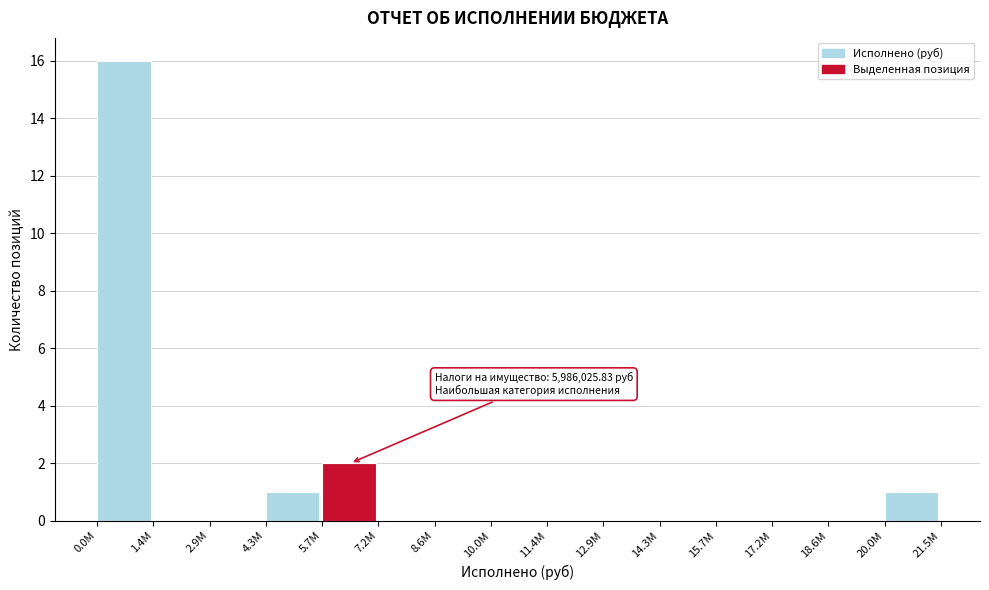

Reading left to right, what are all the values shown in this chart?

0.0M=16	1.4M=0	2.9M=0	4.3M=1	5.7M=2	7.2M=0	8.6M=0	10.0M=0	11.4M=0	12.9M=0	14.3M=0	15.7M=0	17.2M=0	18.6M=0	20.0M=1